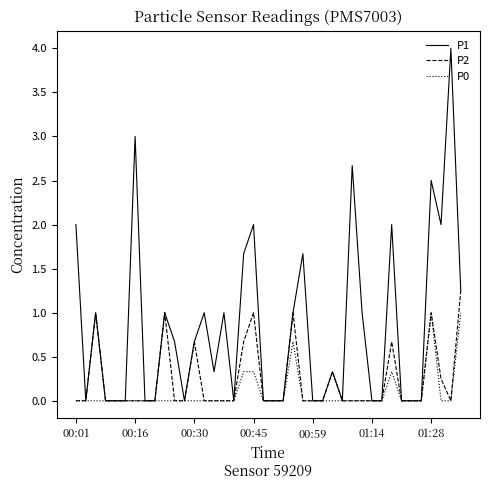

What is the highest value of the P1 series?

4.0